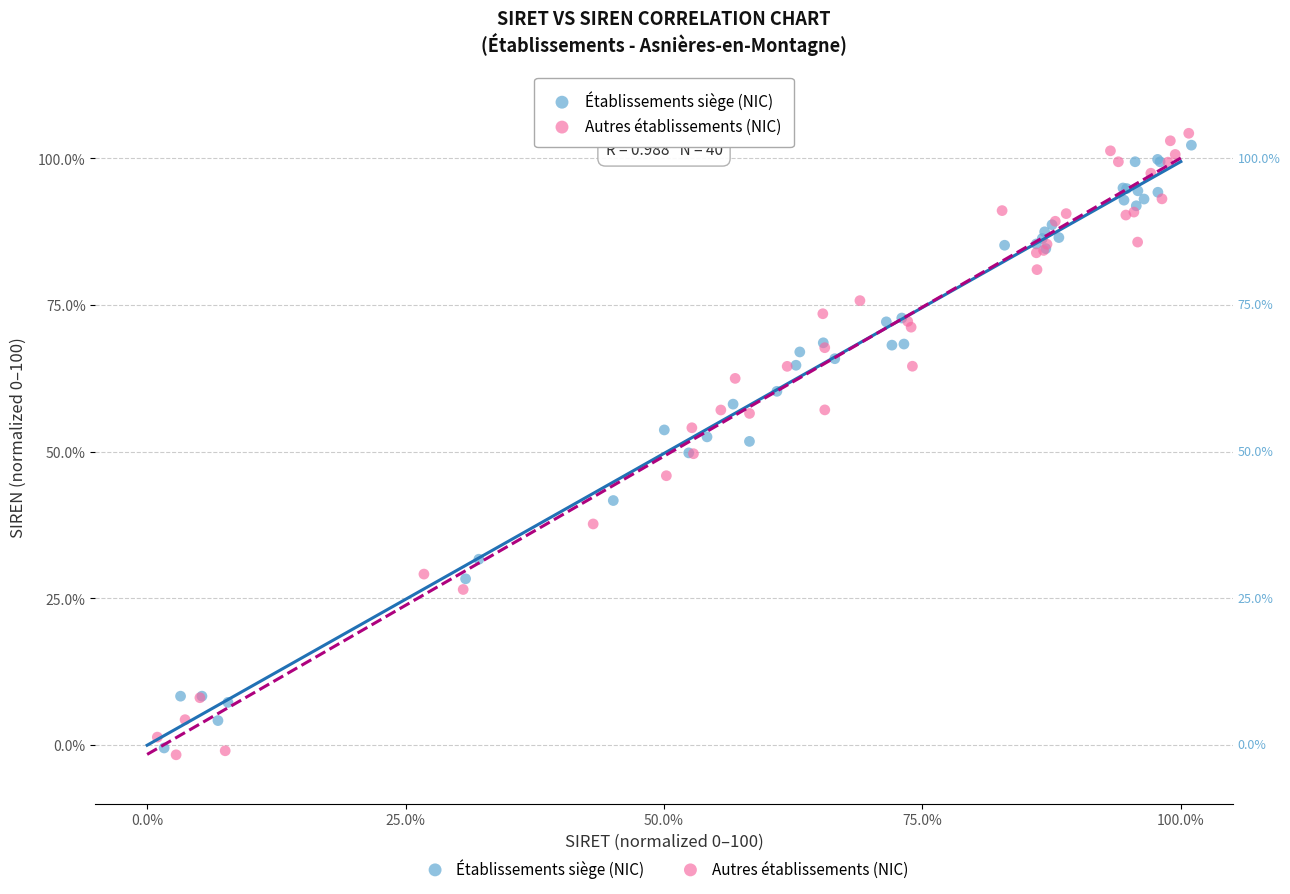

Which series has the widest spread of Y values?

Autres établissements (NIC)